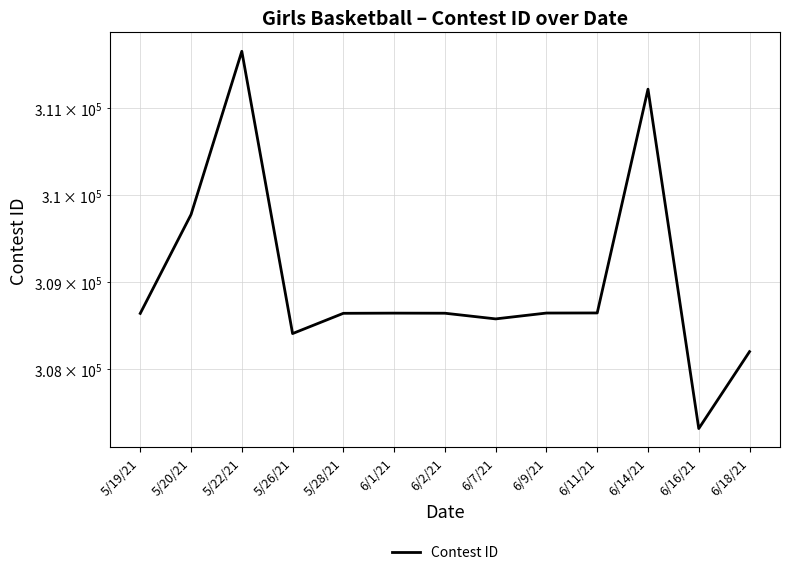

What is the approximate value at 6/7/21?

308578